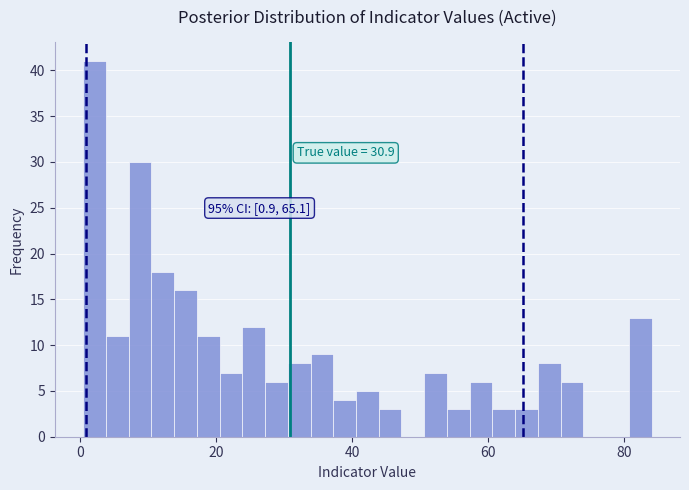

Read against the x-axis, roughly where is the centre of the tallest bar?

2